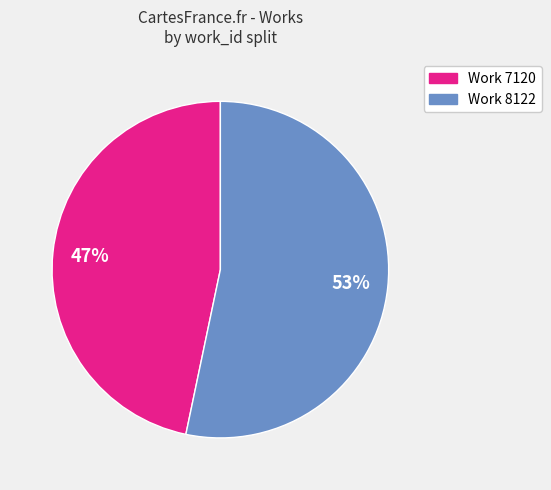

Which has a higher value, Work 8122 or Work 7120?

Work 8122